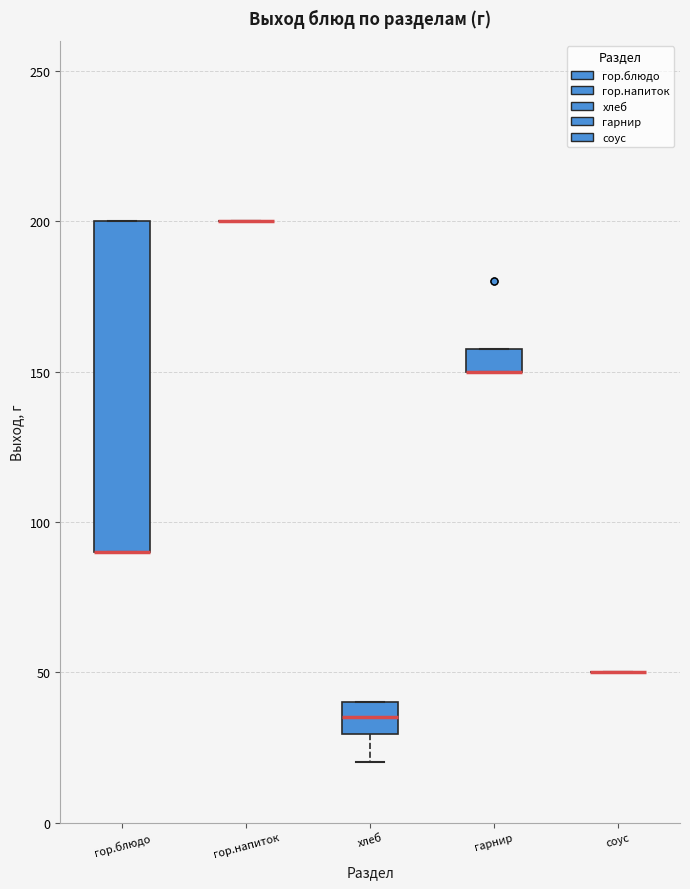

Where is the lower edge of the box for гор.блюдо on the y-axis? The values are not printed on the chart, so give them approximately, as read against the axis.

90